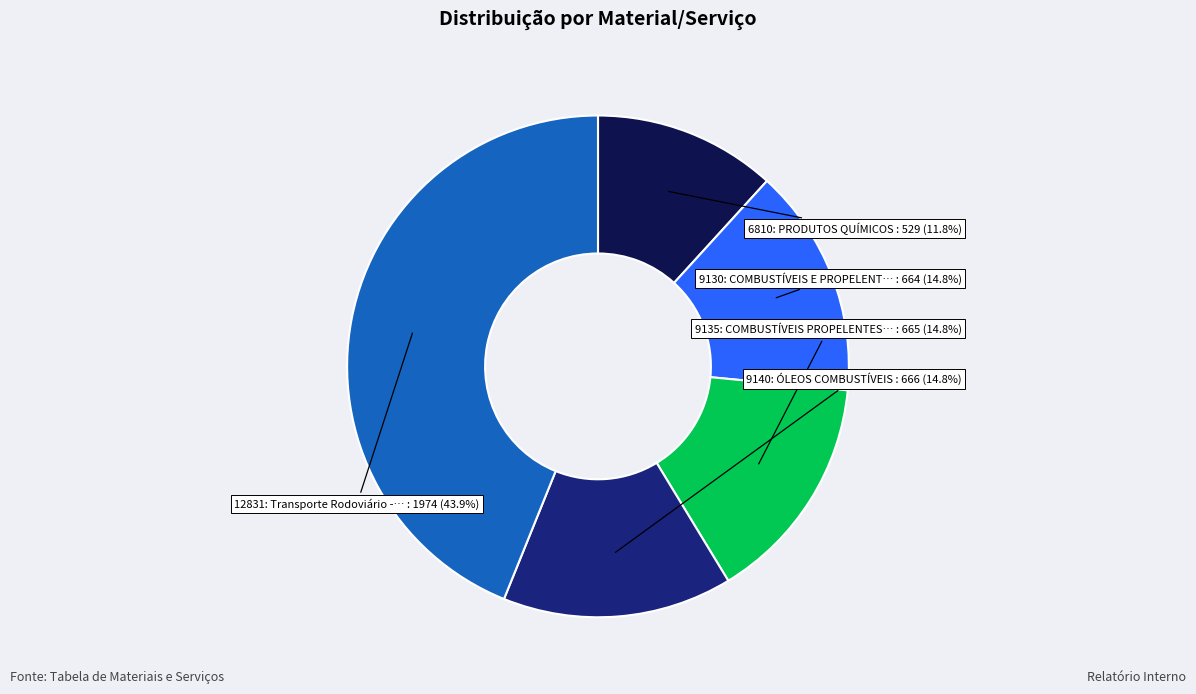

Is there a majority slice in this chart?

No